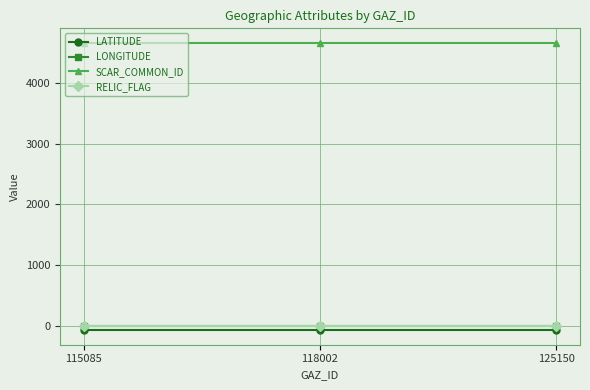

What is the greatest value displayed?

4662.0